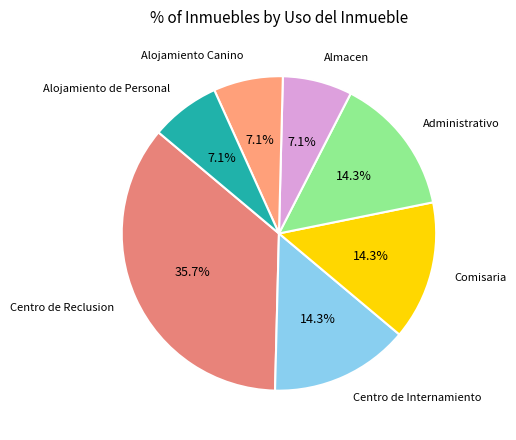

What is the largest slice in the pie chart?

Centro de Reclusion